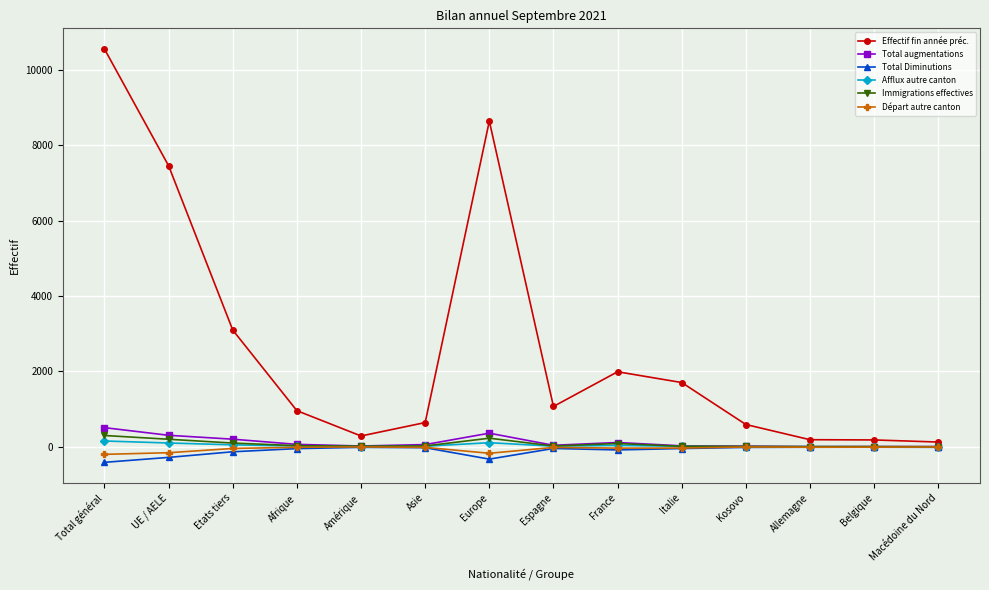

Between UE / AELE and Afrique, which series saw the biggest shift?

Effectif fin année préc.